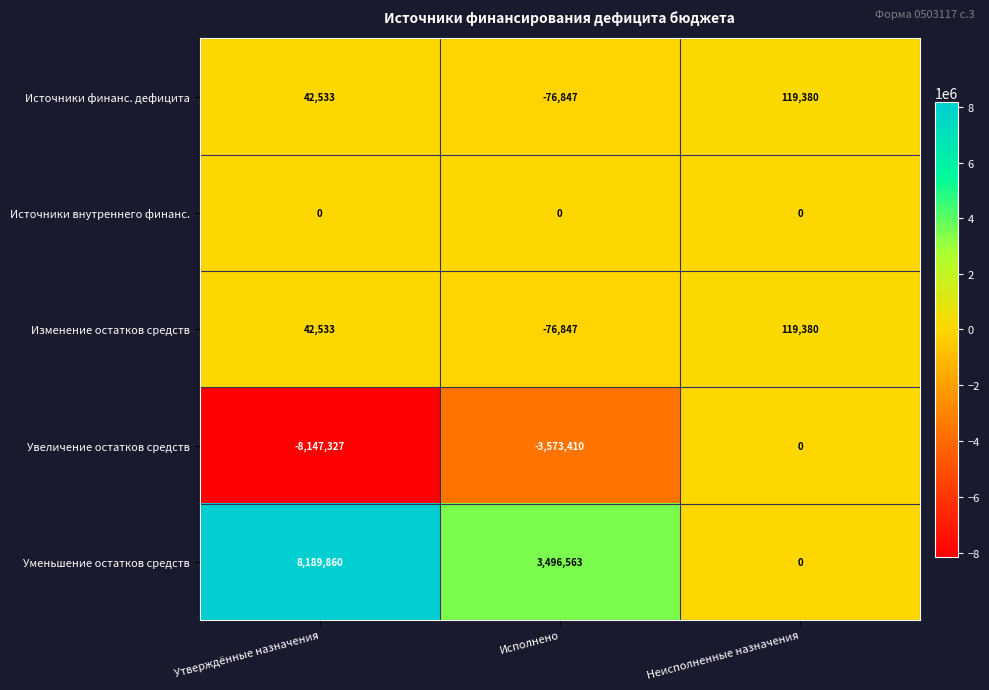

Which series changed the most between Утверждённые назначения and Исполнено?

Уменьшение остатков средств